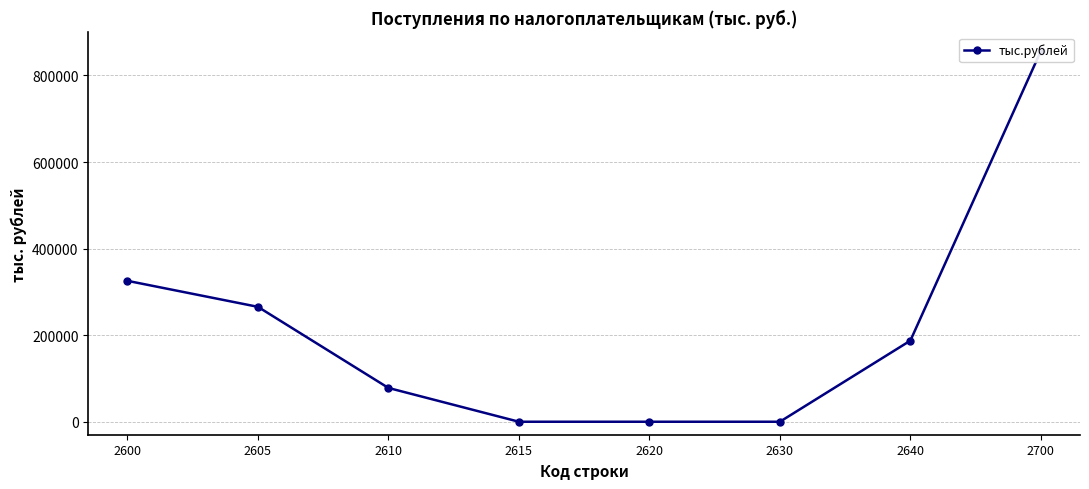

Rank the categories by value from highest to lowest.

2700, 2600, 2605, 2640, 2610, 2615, 2620, 2630